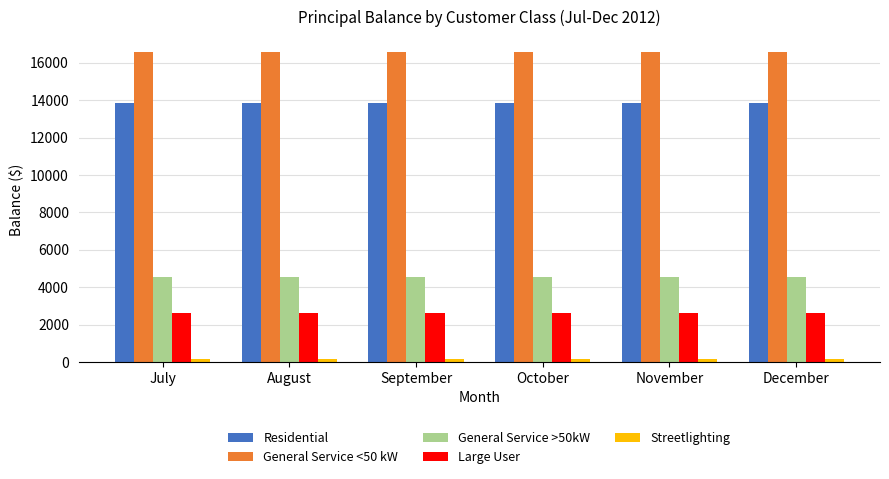

What is the maximum value shown in the chart?

16556.3